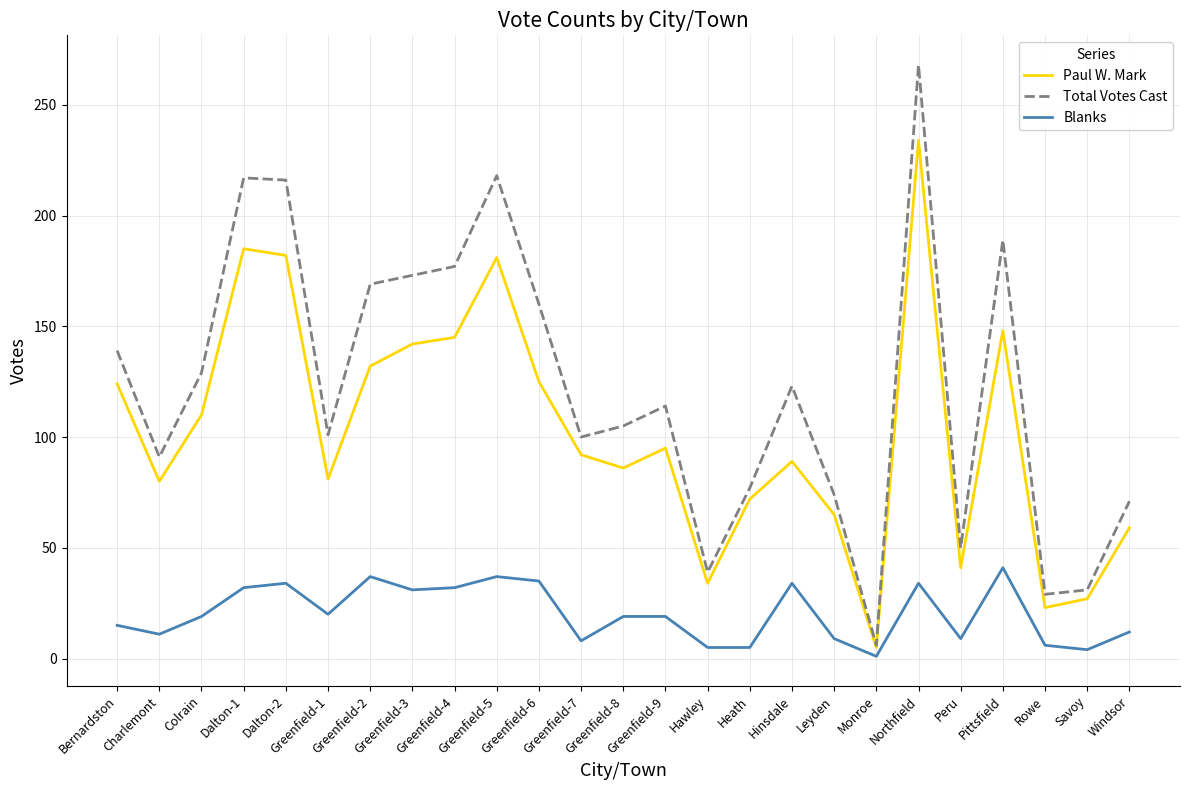

Which series has the largest total across all categories?

Total Votes Cast